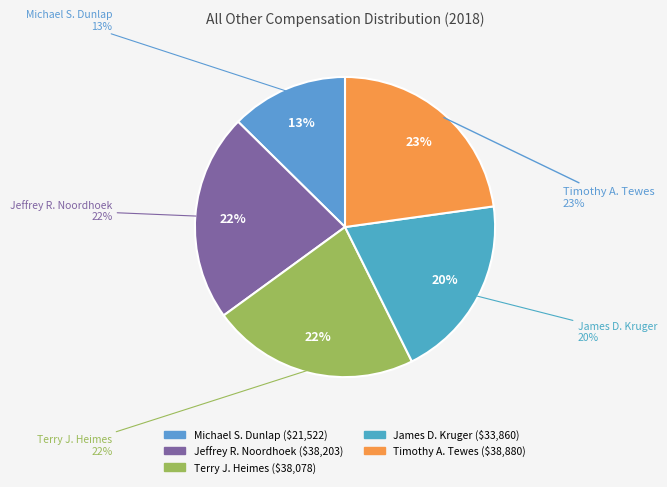

The James D. Kruger slice represents 20% of the pie. True or false?

True